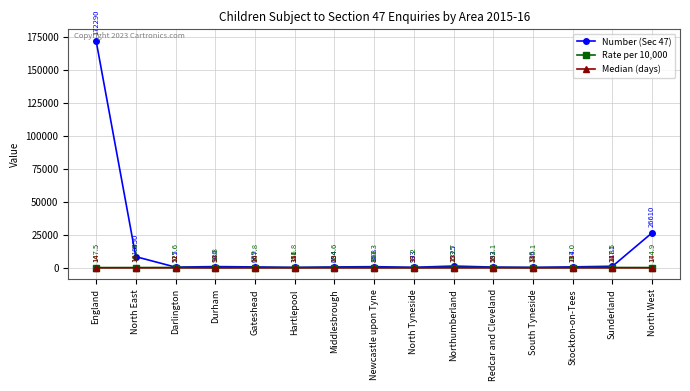

Which series changed the most between England and Redcar and Cleveland?

Number (Sec 47)